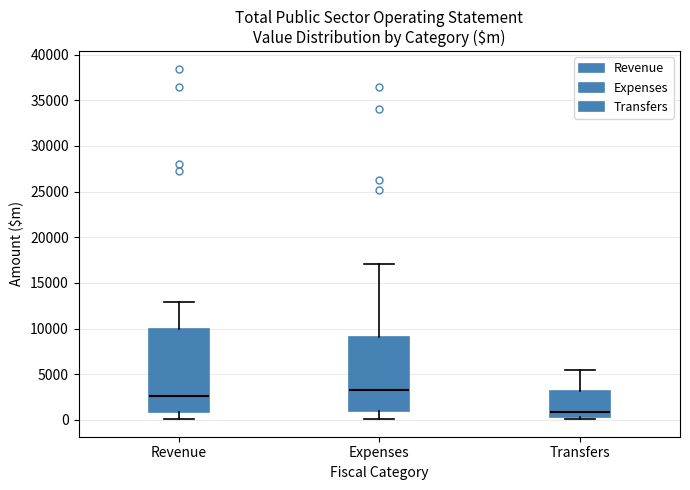

Where is the upper edge of the box for Revenue on the y-axis? The values are not printed on the chart, so give them approximately, as read against the axis.

10000